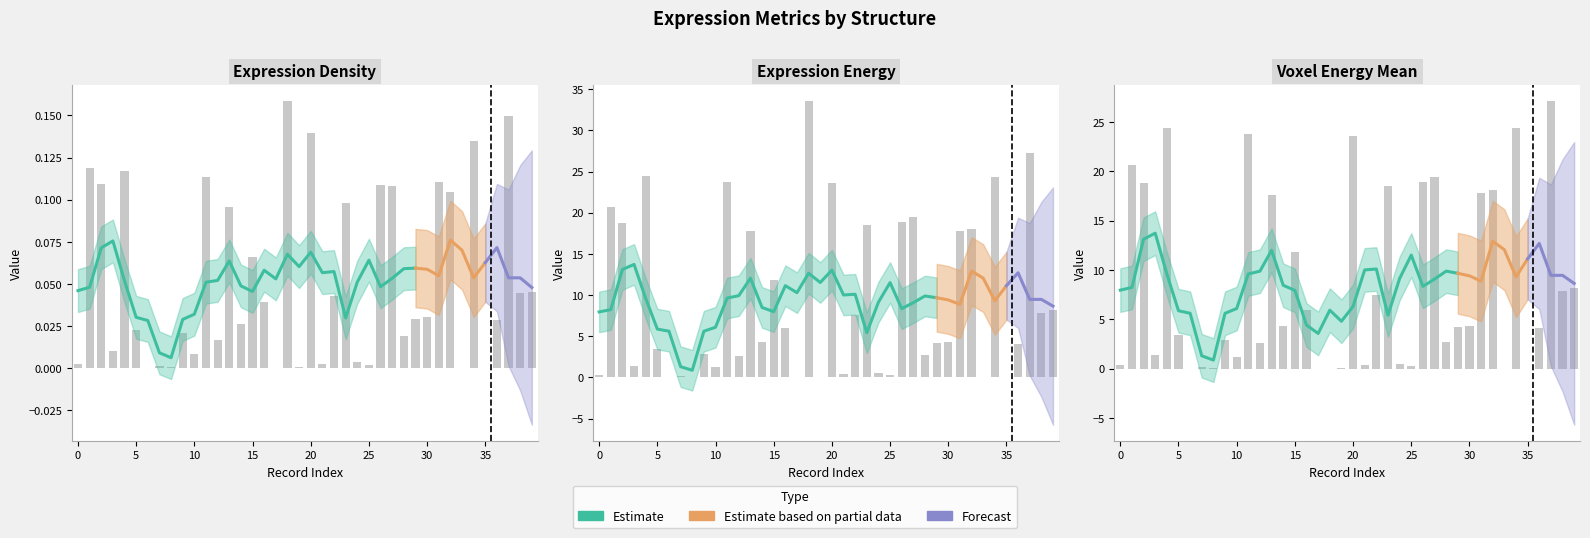

The expression_density series shows 0.0 at 196408260. True or false?

True